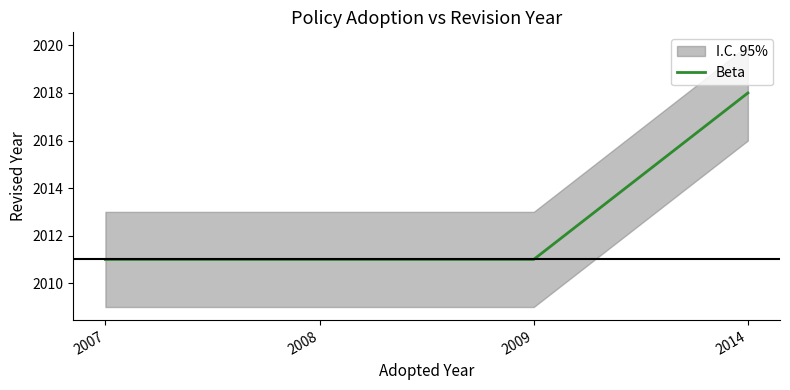

What is the difference between the maximum and second lowest values?

7